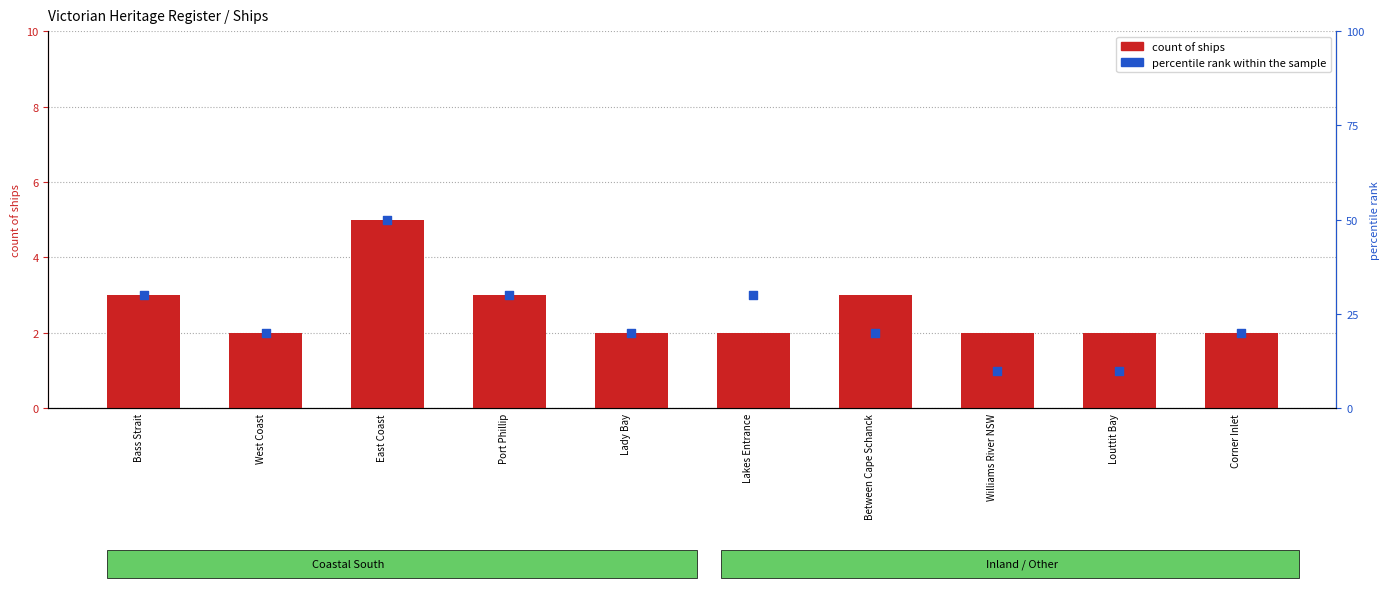

Which series contains the highest Y value?

percentile rank within the sample